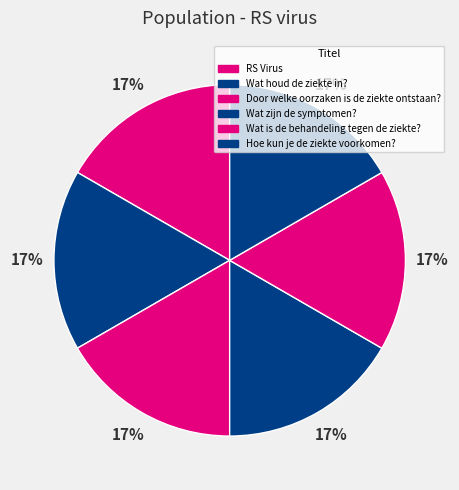

What is the smallest slice in the pie chart?

RS Virus